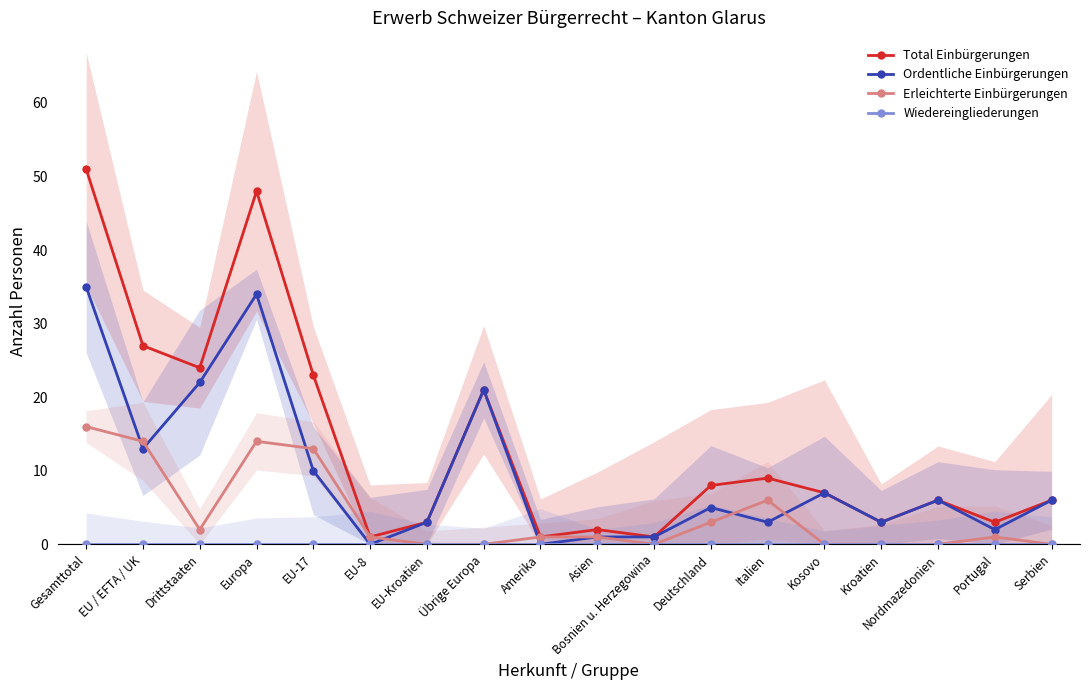

What is the sum of the Erleichterte Einbürgerungen values at Amerika and Asien?

2